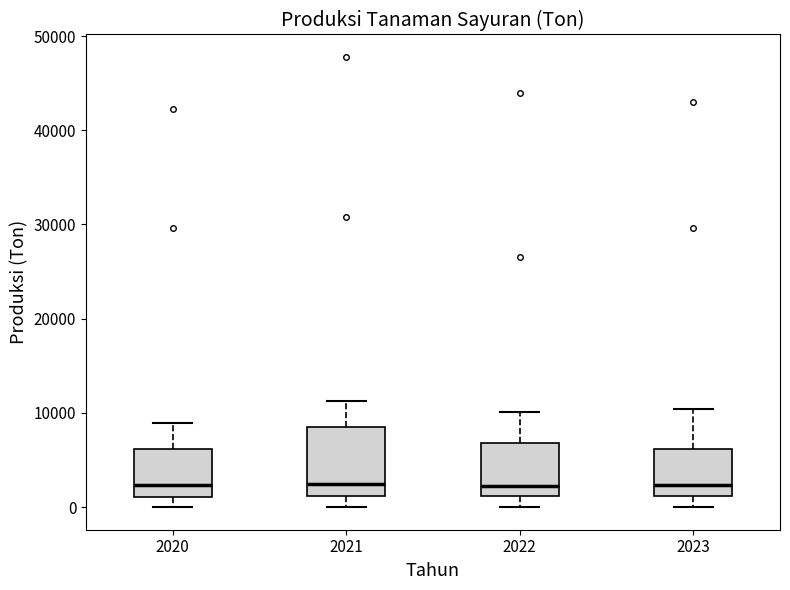

Which box is the tallest, from its lower edge to its upper edge?

2021